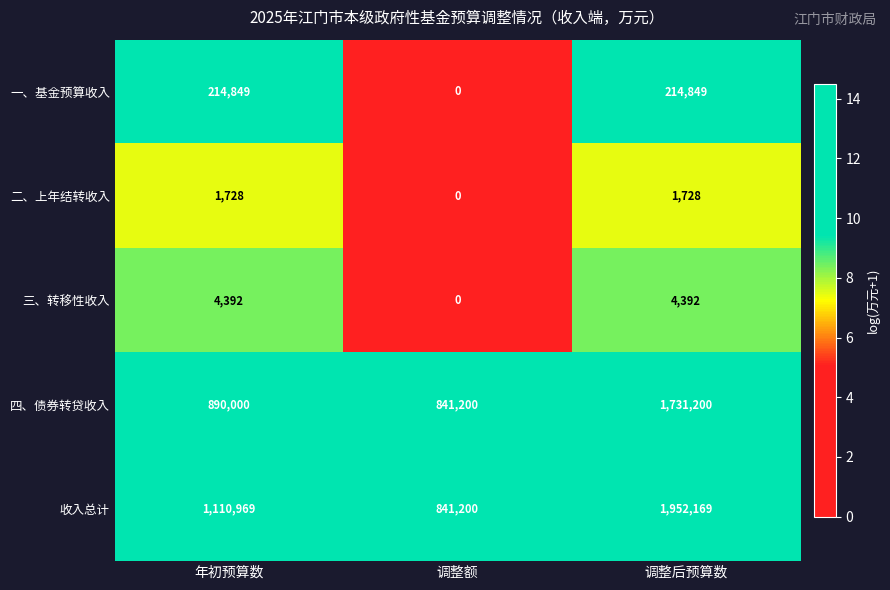

At how many categories does at least one series exceed 8?

3